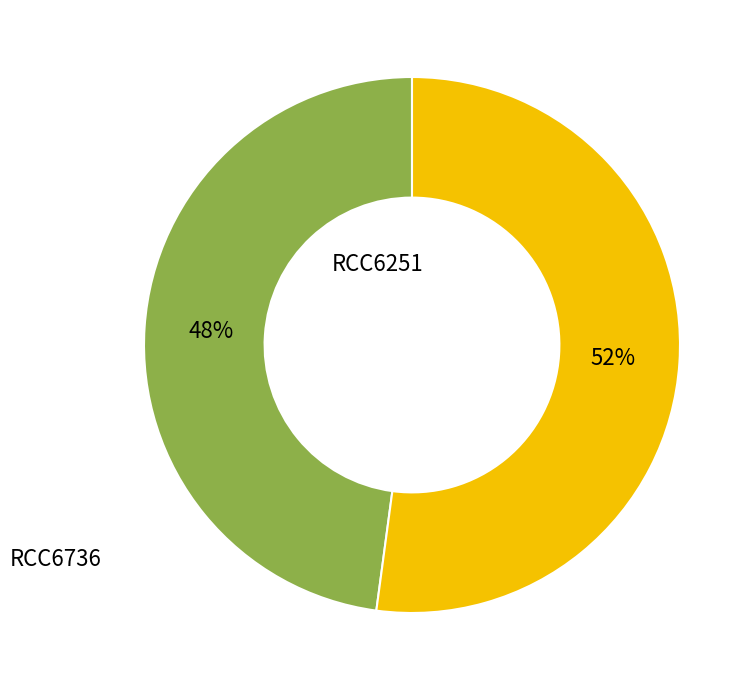

To the nearest percent, what is the average slice percentage?

50%